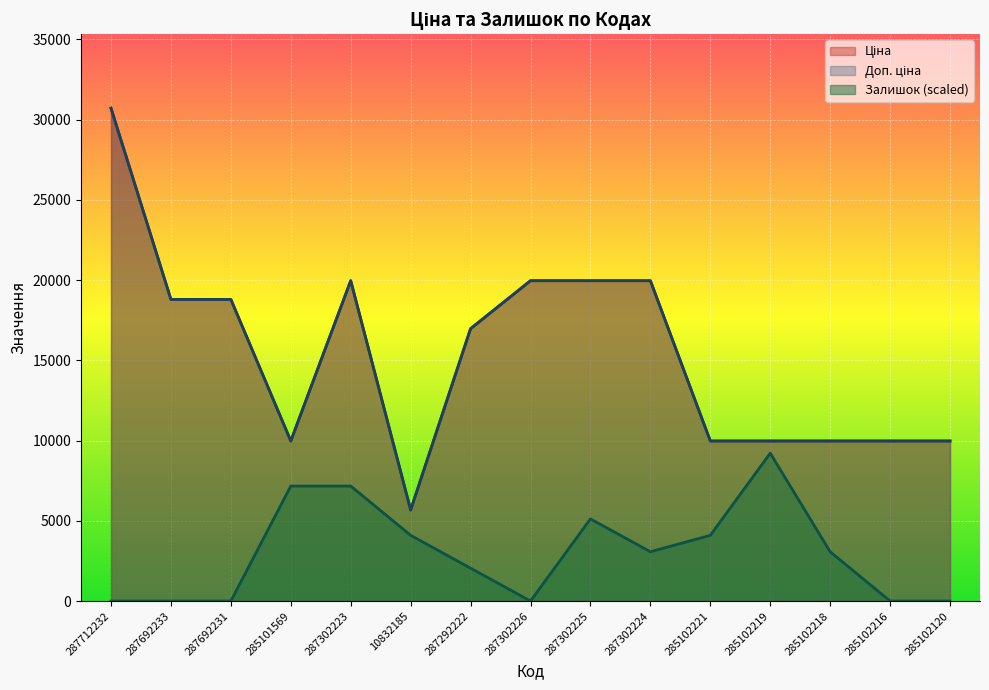

What is the value of the Доп. ціна point at the 12th from the left?

9975.0